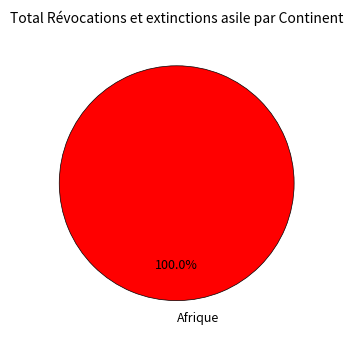

Does Afrique account for over 50% of the chart?

Yes